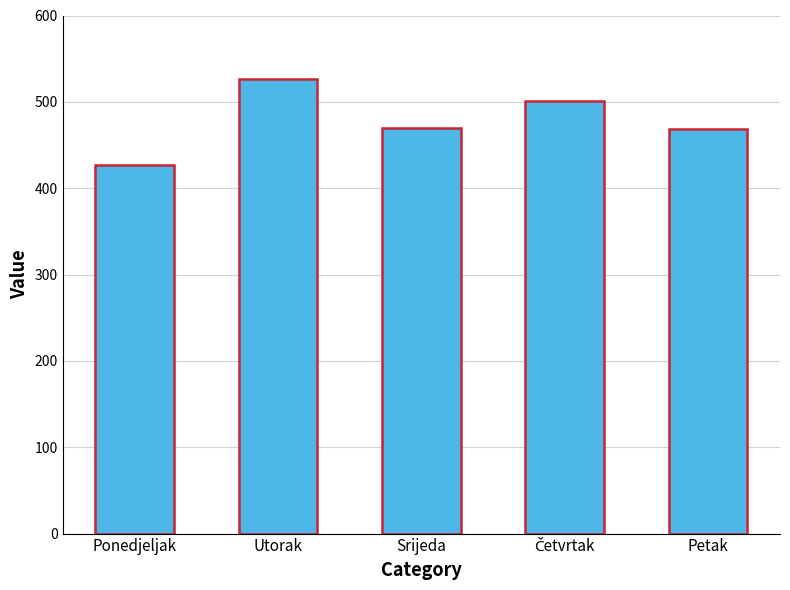

Is it true that the value at Petak is 468.0?

True